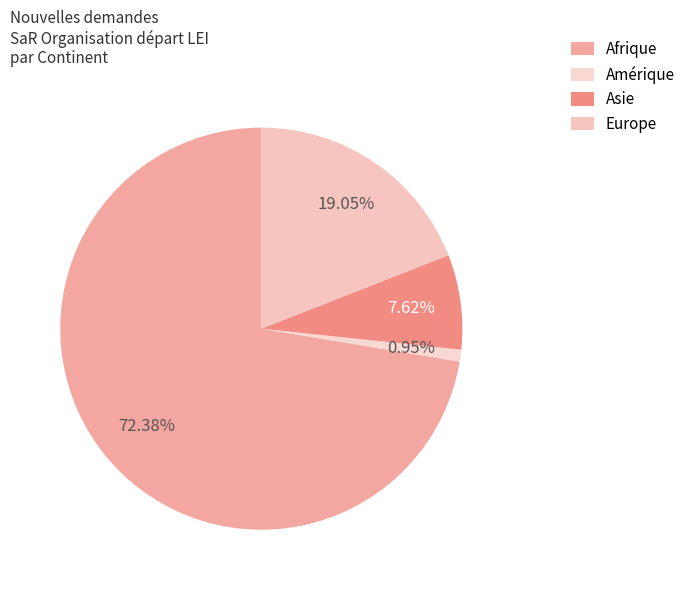

Count the number of slices in the pie.

4